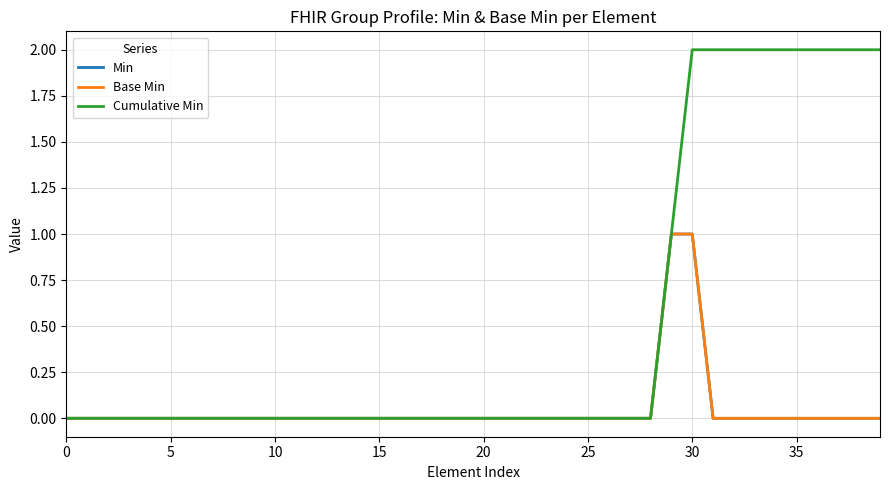

Does the chart have visible grid lines?

Yes